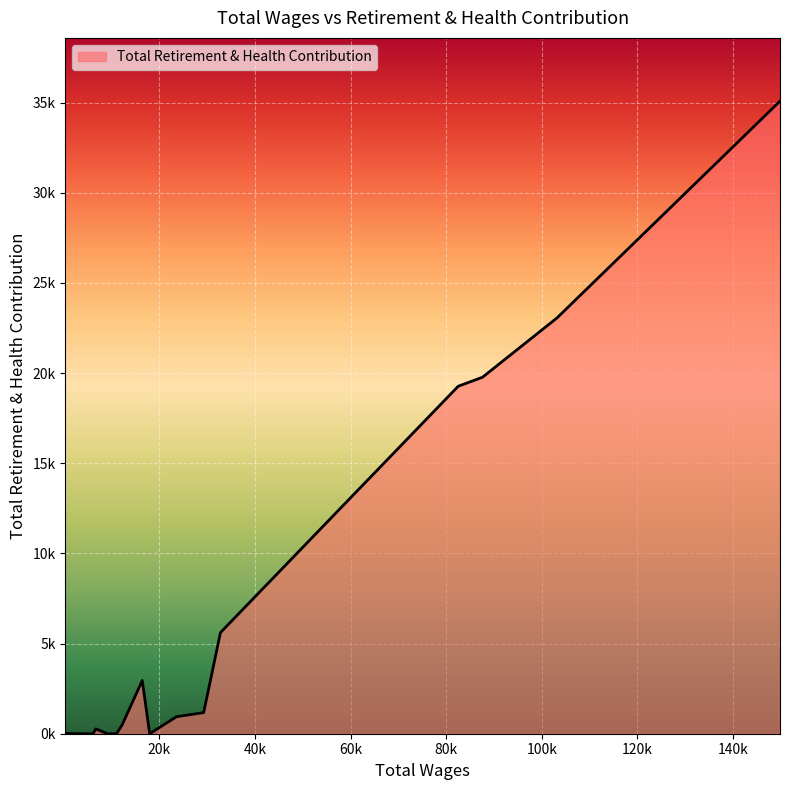

Reading right to left, list all the values displayed in this chart.

360=14	3067=0	3985=0	4854=0	6151=0	6706=268	9165=0	11056=0	12230=489	16436=2951	17989=0	23597=944	29280=1171	32788=5607	82516=19267	87590=19766	103156=23050	149822=35076